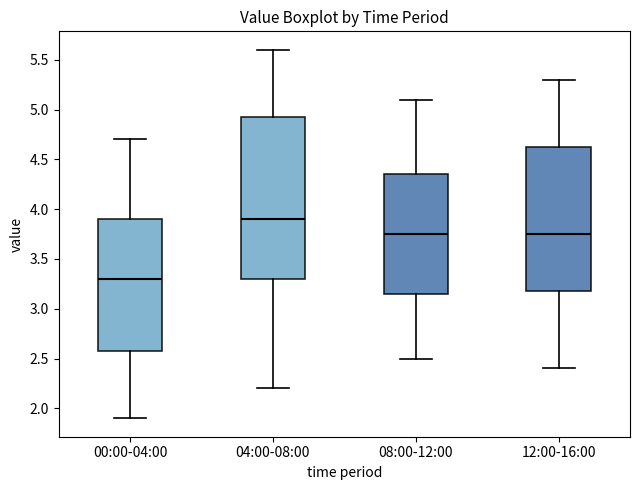

Reading left to right, read every box against the y-axis: the position of its median line, the range the box covers, and the ends of its whiskers. The values are not printed on the chart, so give them approximately, as read against the axis.

00:00-04:00: median 3.30, box 2.60 to 3.90, whiskers 1.90 to 4.70
04:00-08:00: median 3.90, box 3.30 to 4.95, whiskers 2.20 to 5.60
08:00-12:00: median 3.75, box 3.15 to 4.35, whiskers 2.50 to 5.10
12:00-16:00: median 3.75, box 3.20 to 4.65, whiskers 2.40 to 5.30